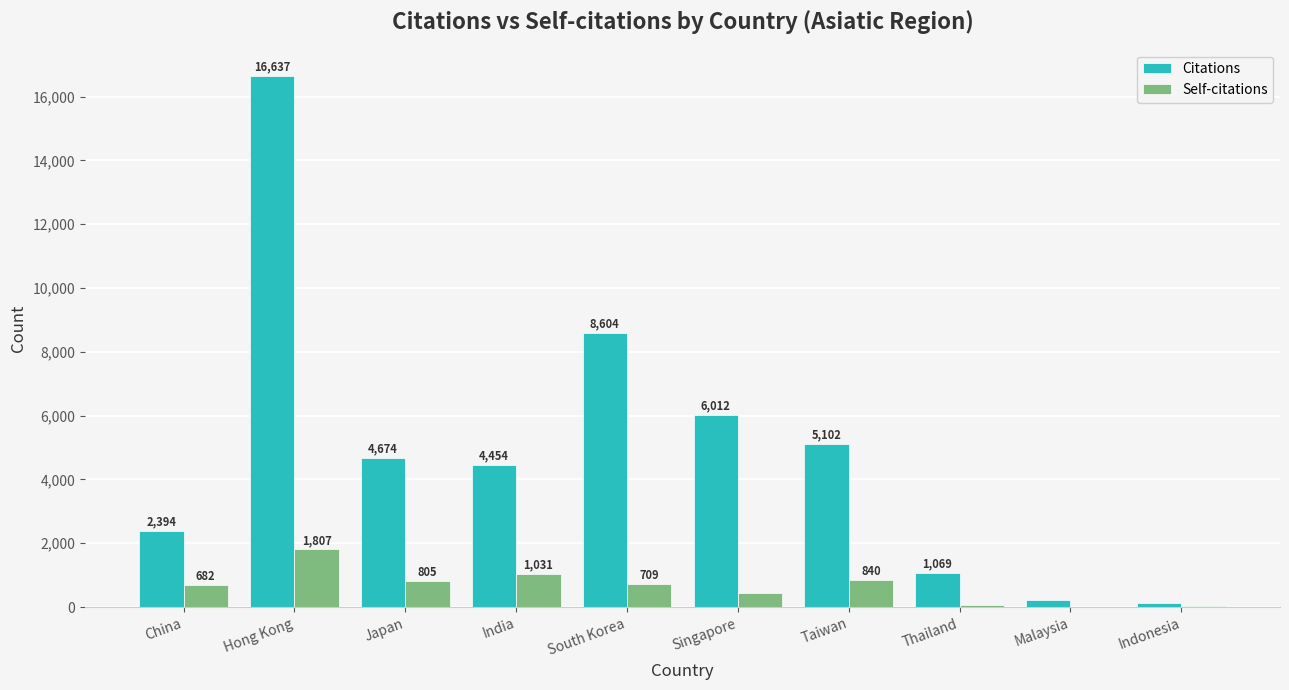

How many groups of bars are there?

10